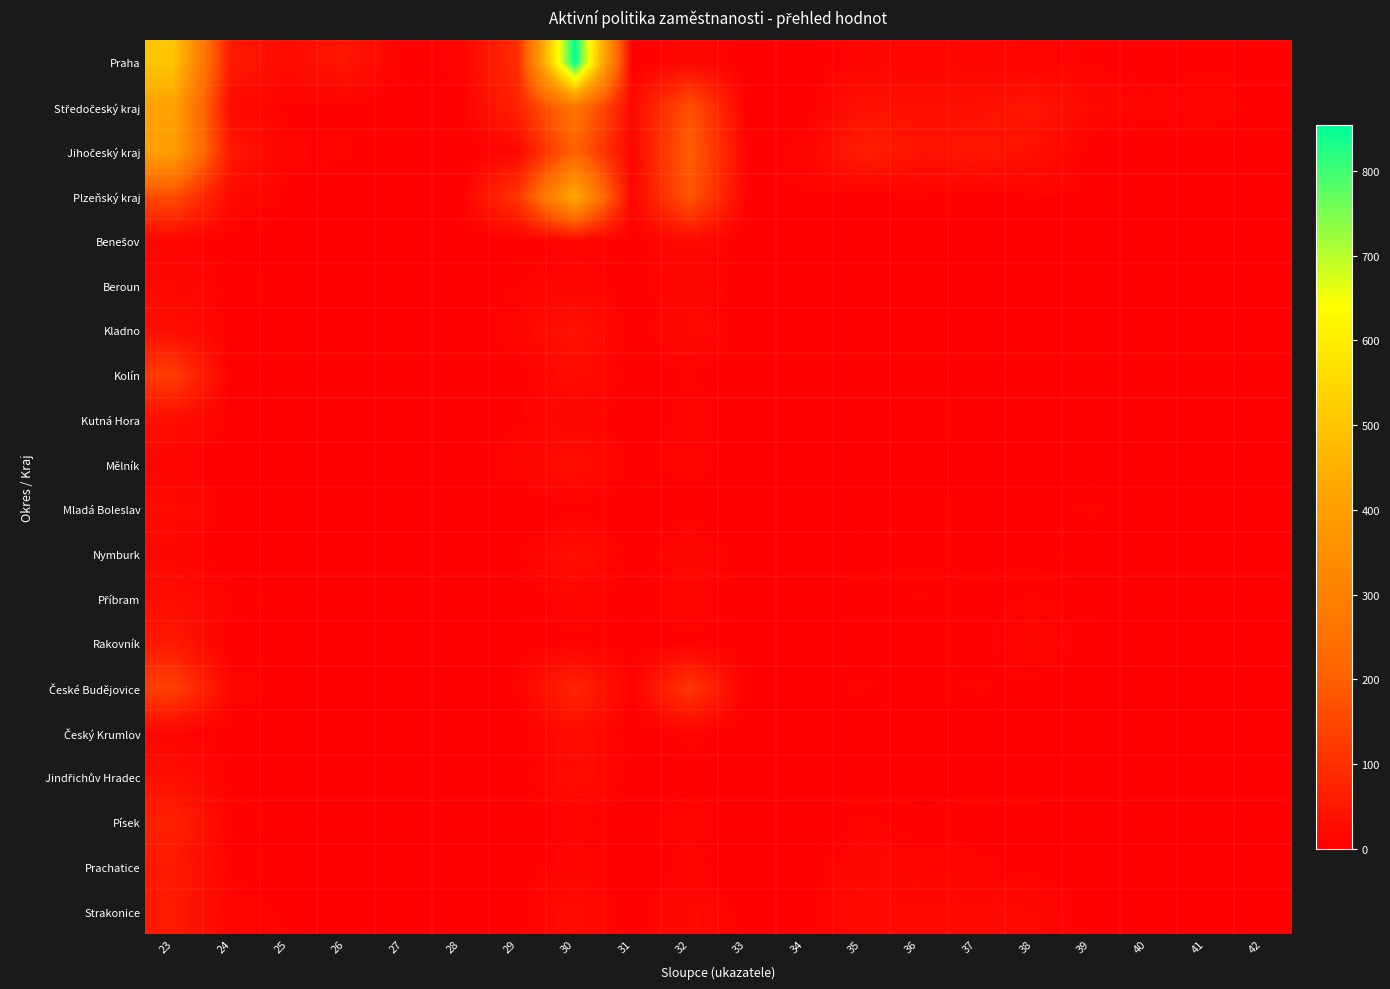

Which series has the widest spread of values?

Praha